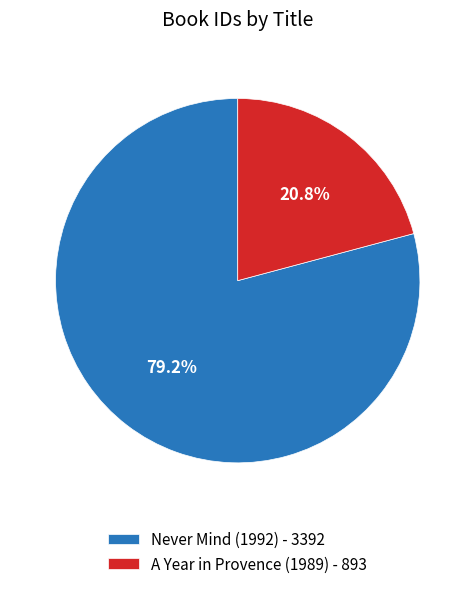

Is it true that A Year in Provence (1989) is 21% of the pie?

True